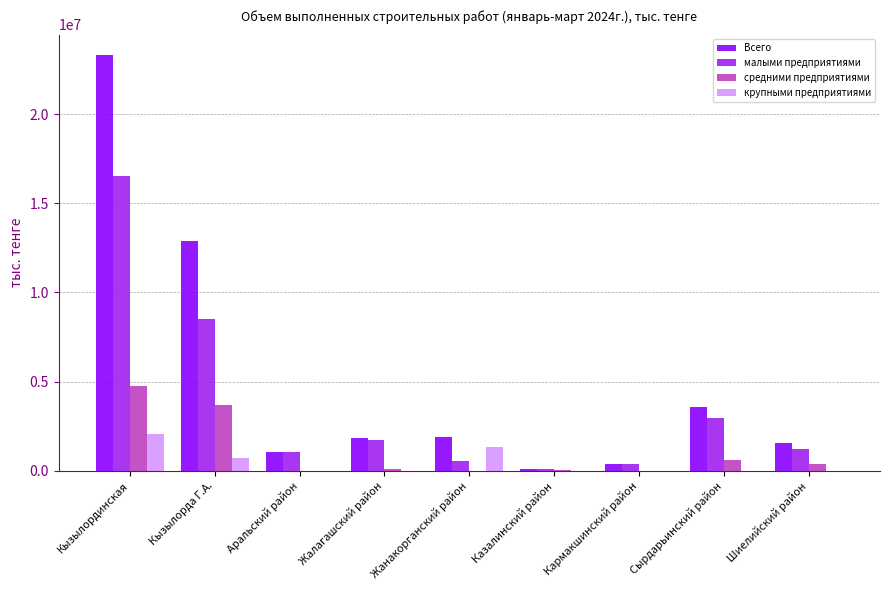

What is the sum of all крупными предприятиями values?

4064800